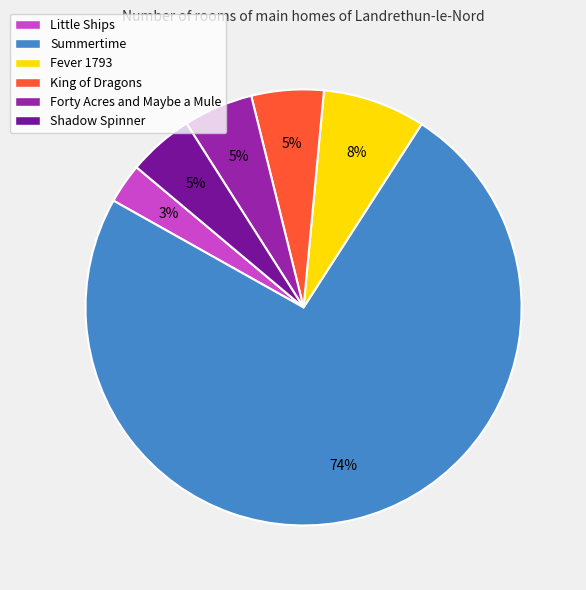

Which category has the smallest portion of the pie?

Little Ships